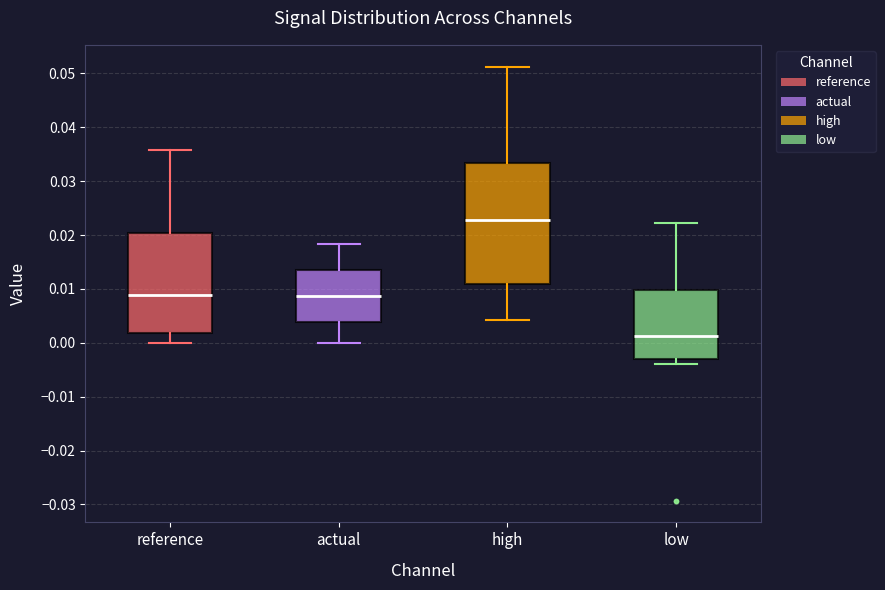

Reading left to right, transcribe this box plot: for each box, give where its median line is, the range the box spans, and where its two whiskers end, as read against the y-axis. The values are not printed on the chart, so give them approximately, as read against the axis.

reference: median 0.009, box 0.002 to 0.020, whiskers 0.000 to 0.036
actual: median 0.009, box 0.004 to 0.014, whiskers 0.000 to 0.018
high: median 0.023, box 0.011 to 0.033, whiskers 0.004 to 0.051
low: median 0.001, box -0.003 to 0.010, whiskers -0.004 to 0.022